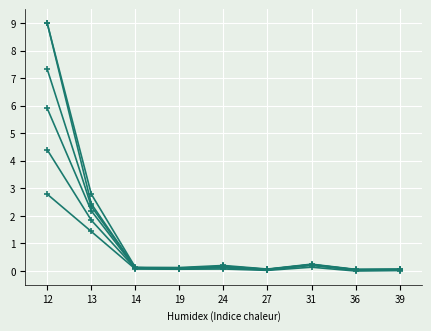

Count the number of categories in the chart.

9